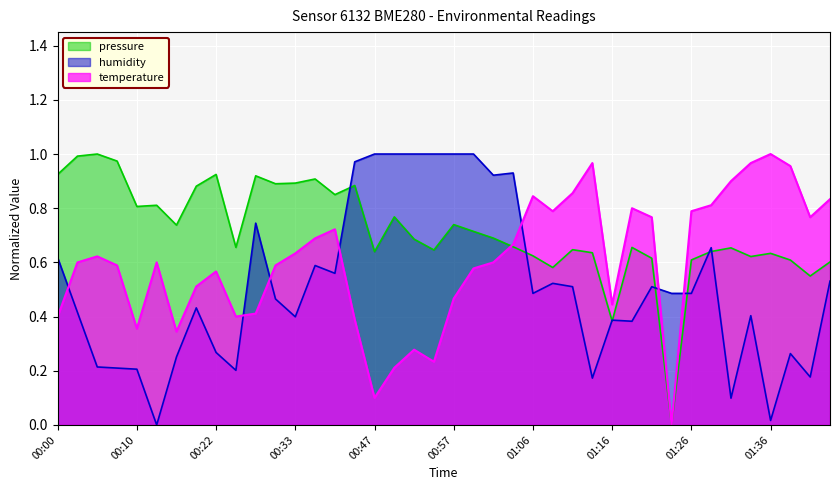

Reading left to right, transcribe all the data shown in this chart.

pressure: 00:00=0.9	00:03=1.0	00:05=1.0	00:08=1.0	00:10=0.8	00:13=0.8	00:15=0.7	00:17=0.9	00:22=0.9	00:25=0.7	00:28=0.9	00:31=0.9	00:33=0.9	00:36=0.9	00:39=0.9	00:41=0.9	00:47=0.6	00:49=0.8	00:52=0.7	00:54=0.6	00:57=0.7	00:59=0.7	01:02=0.7	01:04=0.7	01:06=0.6	01:09=0.6	01:11=0.6	01:14=0.6	01:16=0.4	01:19=0.7	01:21=0.6	01:23=0.0	01:26=0.6	01:29=0.6	01:31=0.7	01:33=0.6	01:36=0.6	01:38=0.6	01:41=0.5	01:43=0.6
temperature: 00:00=0.4	00:03=0.6	00:05=0.6	00:08=0.6	00:10=0.4	00:13=0.6	00:15=0.3	00:17=0.5	00:22=0.6	00:25=0.4	00:28=0.4	00:31=0.6	00:33=0.6	00:36=0.7	00:39=0.7	00:41=0.4	00:47=0.1	00:49=0.2	00:52=0.3	00:54=0.2	00:57=0.5	00:59=0.6	01:02=0.6	01:04=0.7	01:06=0.8	01:09=0.8	01:11=0.9	01:14=1.0	01:16=0.4	01:19=0.8	01:21=0.8	01:23=0.0	01:26=0.8	01:29=0.8	01:31=0.9	01:33=1.0	01:36=1.0	01:38=1.0	01:41=0.8	01:43=0.8
humidity: 00:00=0.6	00:03=0.4	00:05=0.2	00:08=0.2	00:10=0.2	00:13=0.0	00:15=0.3	00:17=0.4	00:22=0.3	00:25=0.2	00:28=0.7	00:31=0.5	00:33=0.4	00:36=0.6	00:39=0.6	00:41=1.0	00:47=1.0	00:49=1.0	00:52=1.0	00:54=1.0	00:57=1.0	00:59=1.0	01:02=0.9	01:04=0.9	01:06=0.5	01:09=0.5	01:11=0.5	01:14=0.2	01:16=0.4	01:19=0.4	01:21=0.5	01:23=0.5	01:26=0.5	01:29=0.7	01:31=0.1	01:33=0.4	01:36=0.0	01:38=0.3	01:41=0.2	01:43=0.5